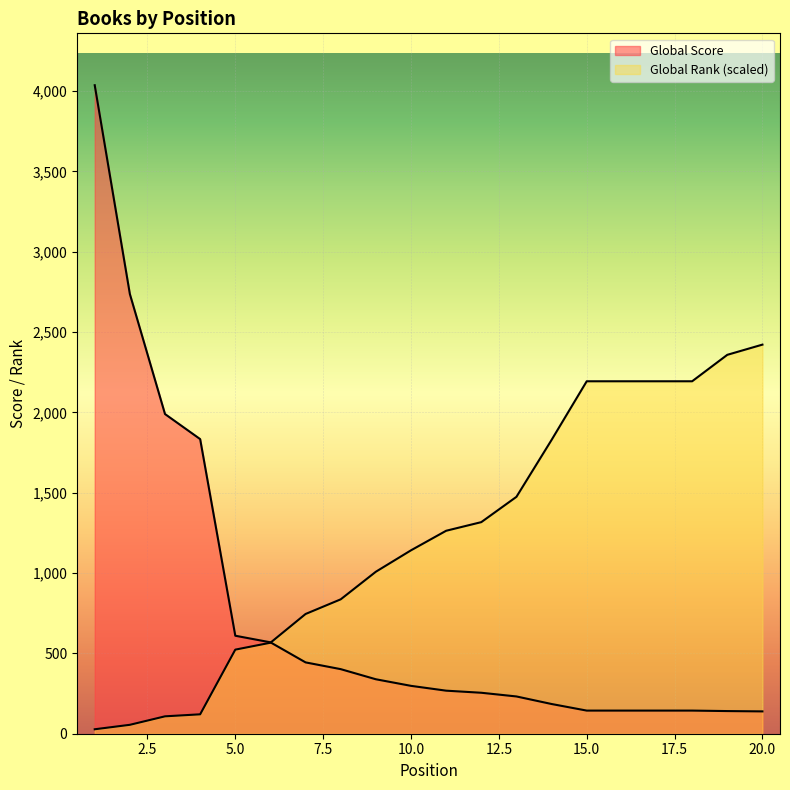

How many lines are shown in the chart?

2